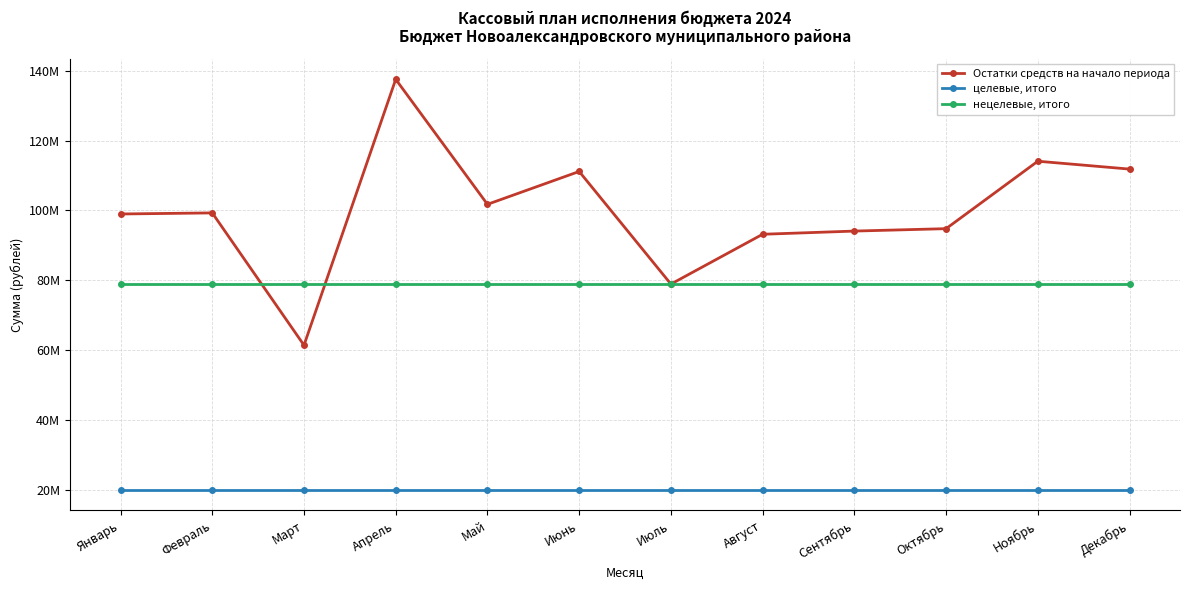

What are all the series names shown in the legend?

Остатки средств на начало периода, целевые, итого, нецелевые, итого